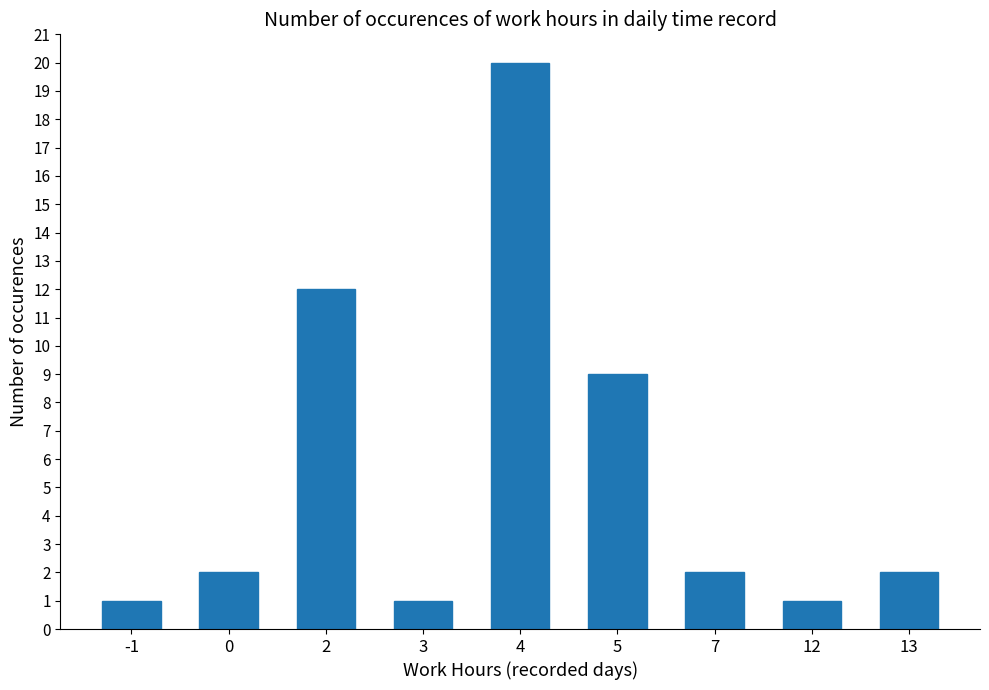

Approximately how many times larger is the value at 0 compared to -1?

2.0